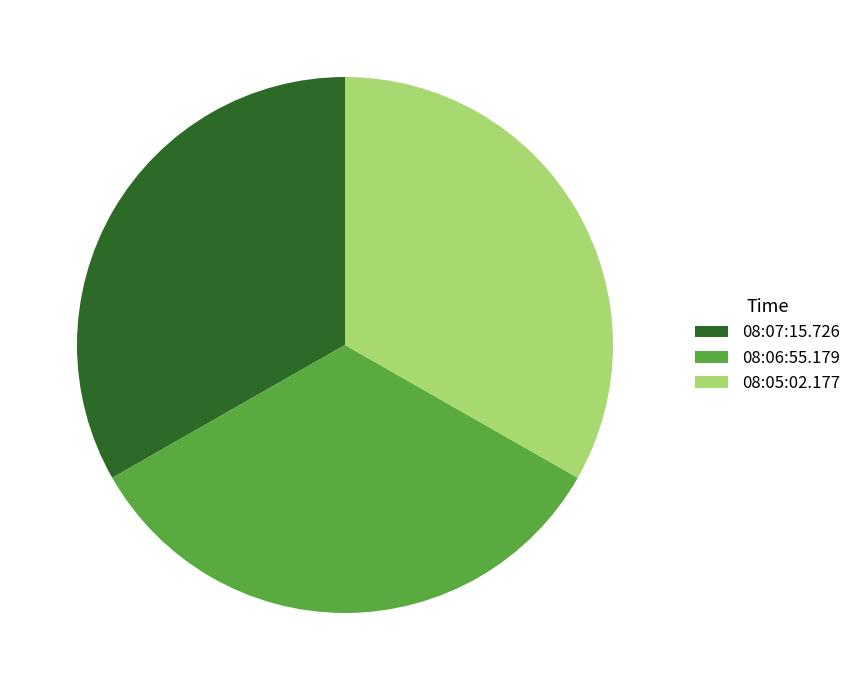

Combined, do 08:05:02.177 and 08:06:55.179 account for over 50%?

Yes